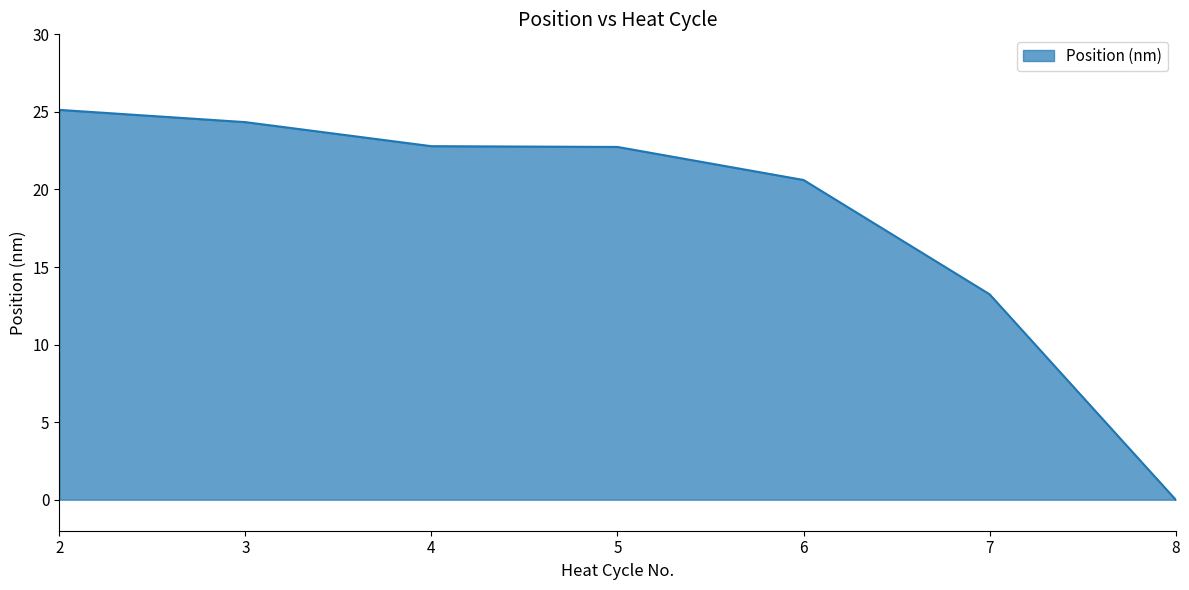

What is the approximate value at 4?

22.8